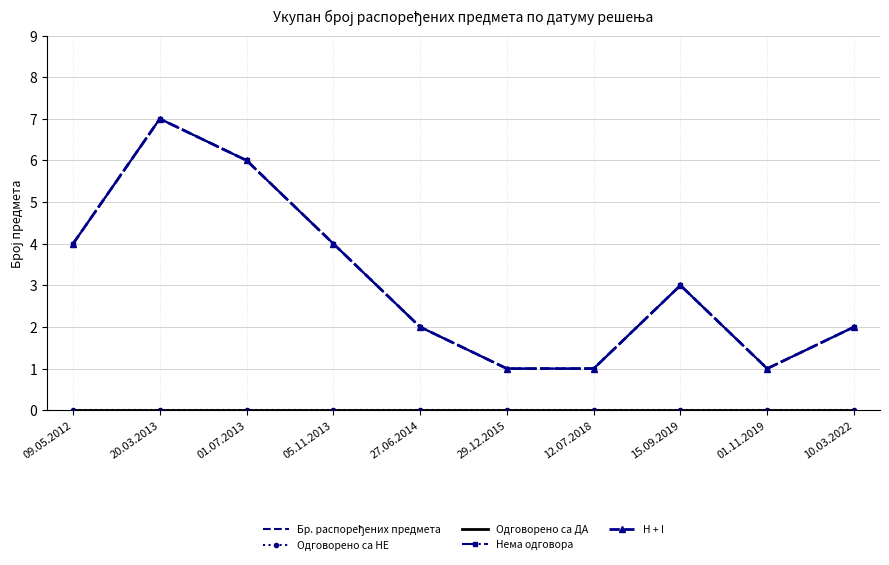

What position from the right is 01.11.2019?

2